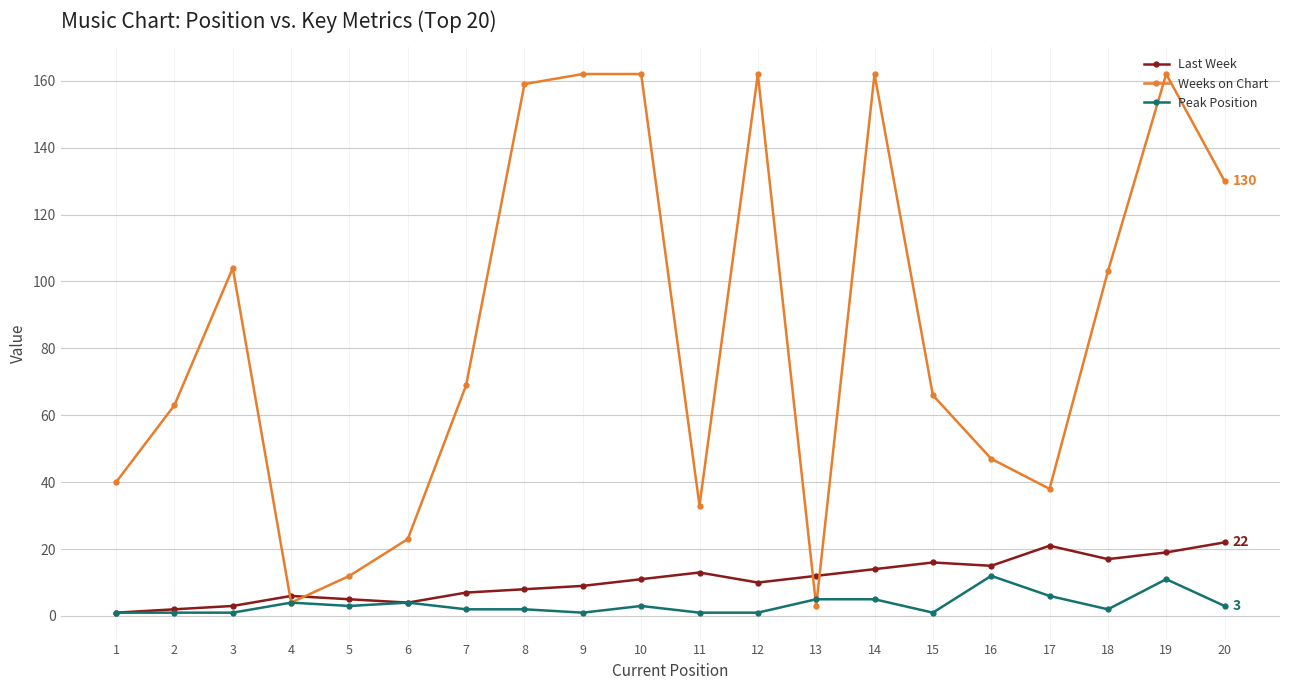

Rank the series by their maximum value, from lowest to highest.

Peak Position, Last Week, Weeks on Chart